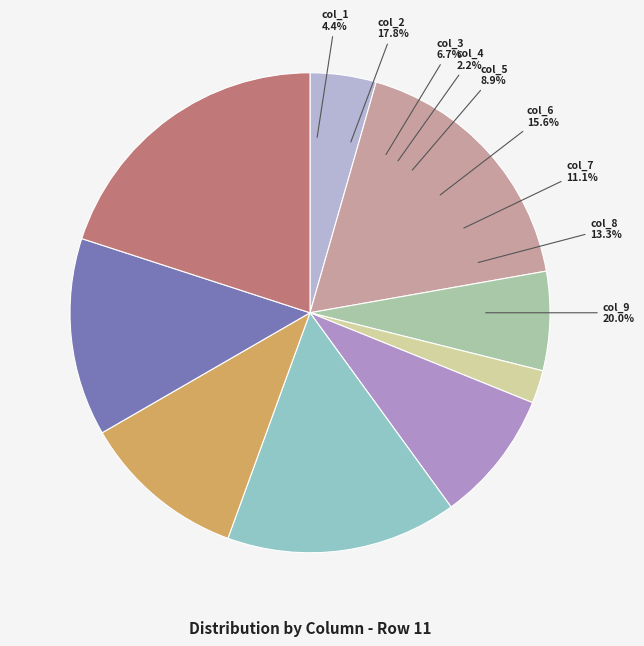

To the nearest percent, what is the average slice percentage?

11%